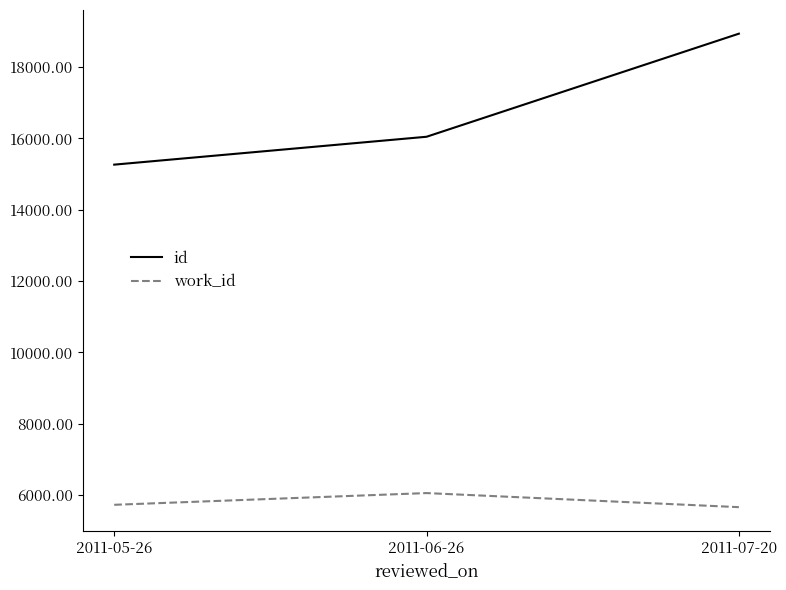

List the series in order of their peak value, lowest first.

work_id, id